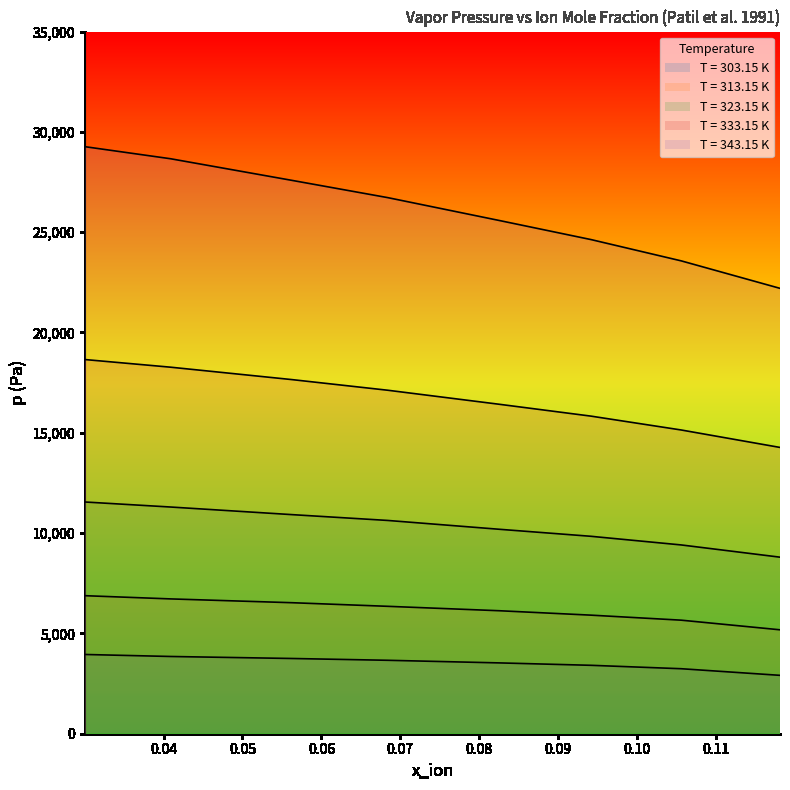

Reading right to left, what are all the values shown in this chart?

303.15 K: 0.11817583=2910	0.10564336=3240	0.09421562=3410	0.08259603=3530	0.06844725=3660	0.05630488=3750	0.04087656=3850	0.03003913=3950
313.15 K: 0.11817583=5180	0.10564336=5660	0.09421562=5910	0.08259603=6130	0.06844725=6350	0.05630488=6530	0.04087656=6720	0.03003913=6880
323.15 K: 0.11817583=8800	0.10564336=9410	0.09421562=9840	0.08259603=10190	0.06844725=10630	0.05630488=10920	0.04087656=11300	0.03003913=11550
333.15 K: 0.11817583=14270	0.10564336=15140	0.09421562=15830	0.08259603=16420	0.06844725=17120	0.05630488=17650	0.04087656=18270	0.03003913=18650
343.15 K: 0.11817583=22200	0.10564336=23570	0.09421562=24630	0.08259603=25580	0.06844725=26720	0.05630488=27580	0.04087656=28660	0.03003913=29260